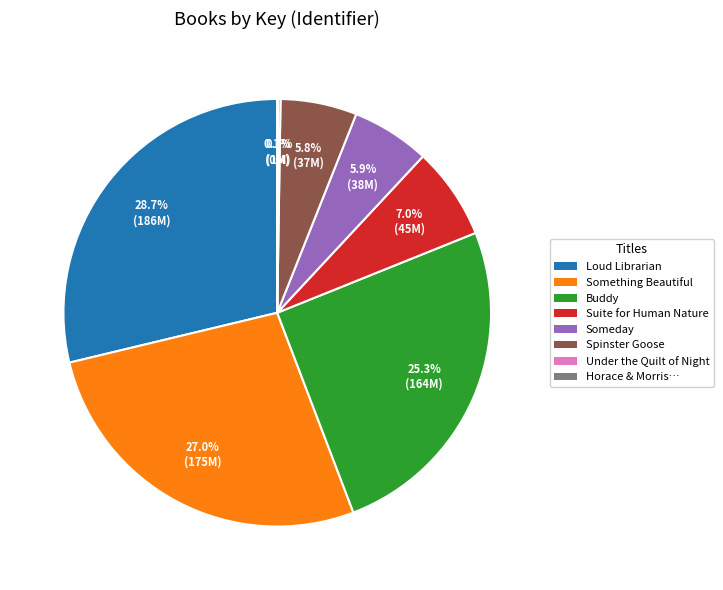

Is there a majority slice in this chart?

No